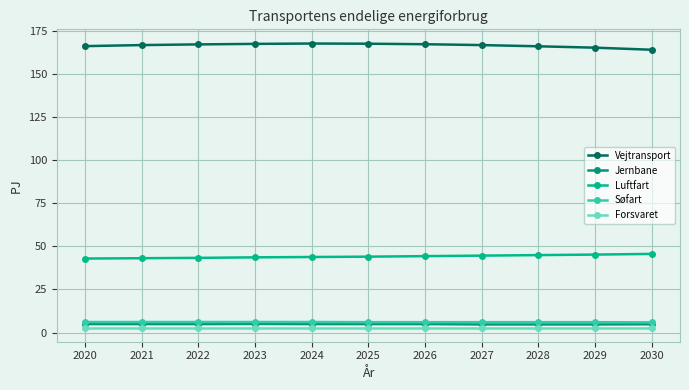

How many lines are shown in the chart?

5